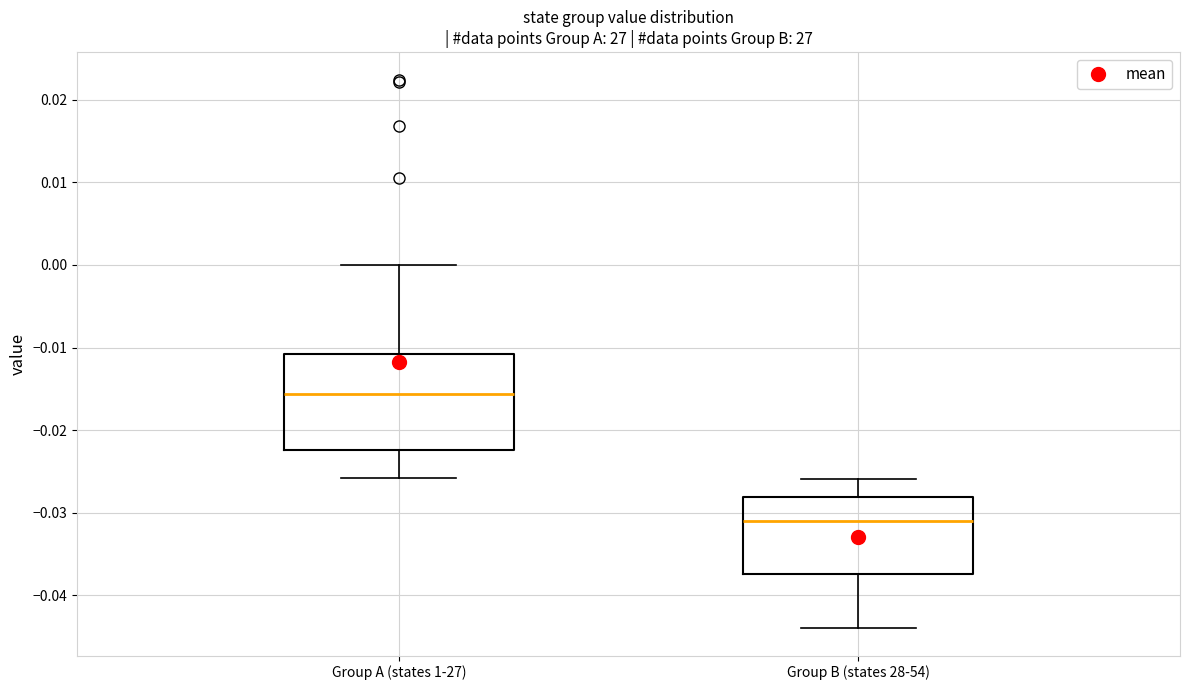

Which box has the highest median line?

Group A (states 1-27)